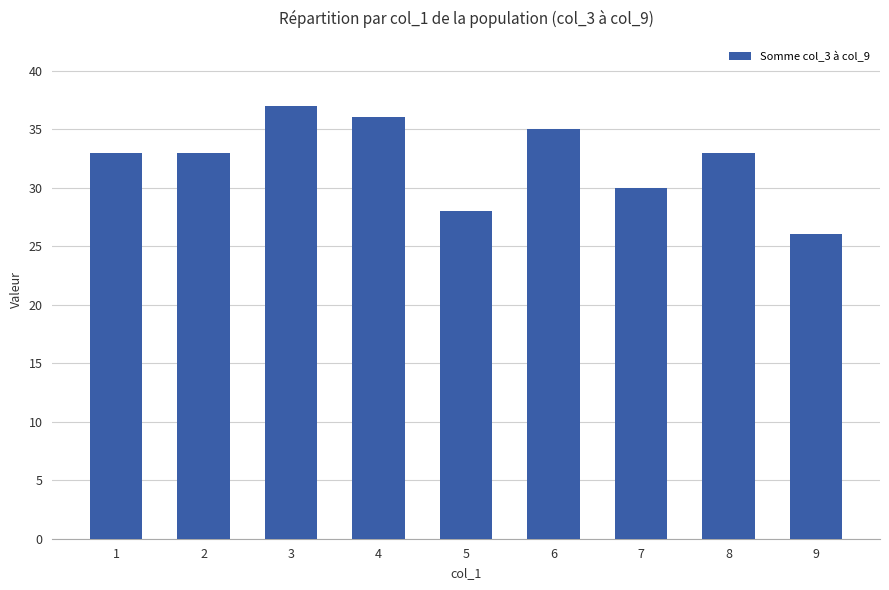

What is the ratio of the value at 1 to the value at 4?

0.9